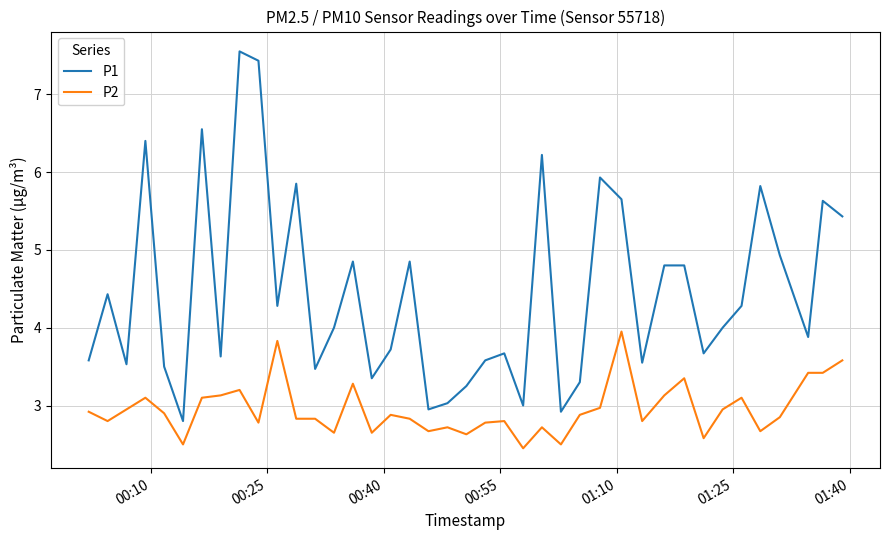

What is the maximum value for P2?

4.0